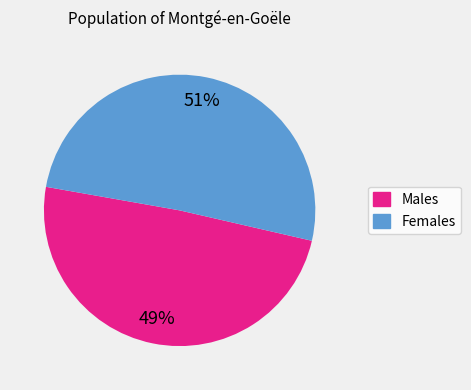

To the nearest percent, what is the difference between the largest and smallest slice percentages?

2%